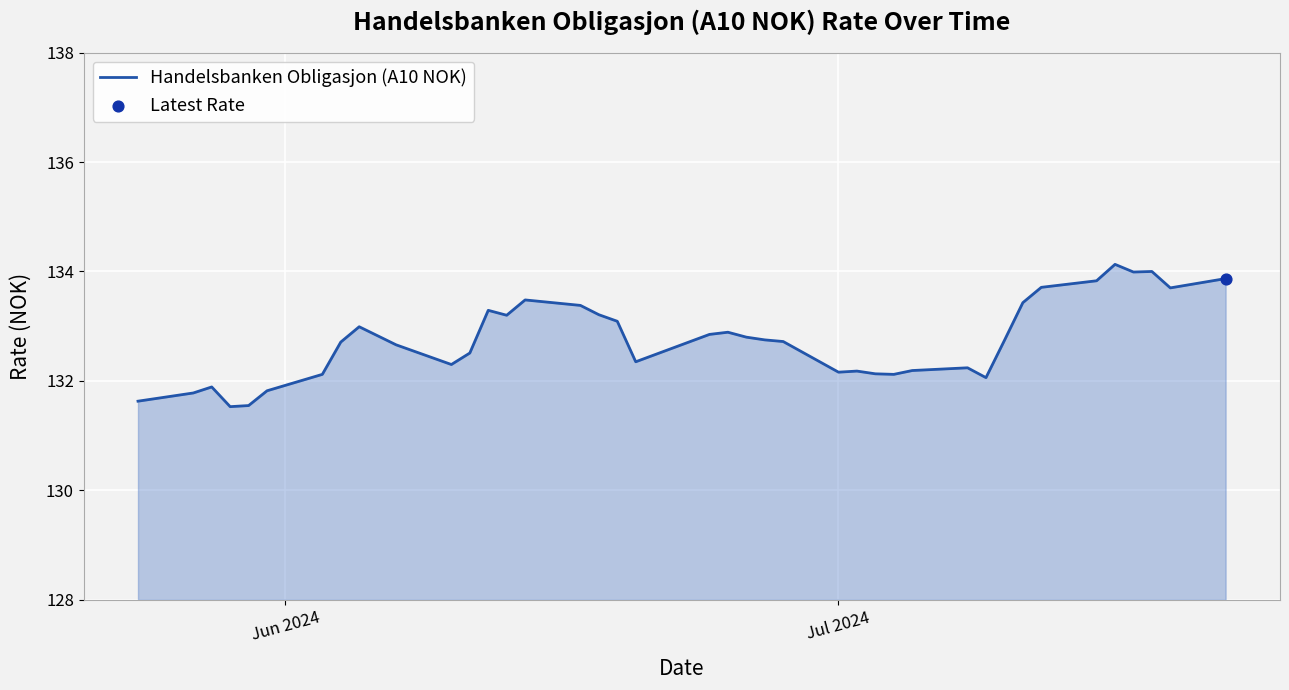

What is the maximum value shown in the chart?

134.1